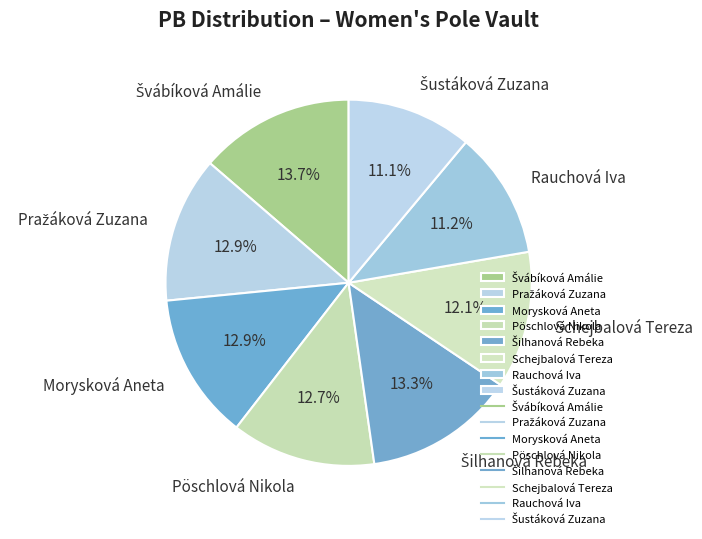

Does any single category account for the majority?

No